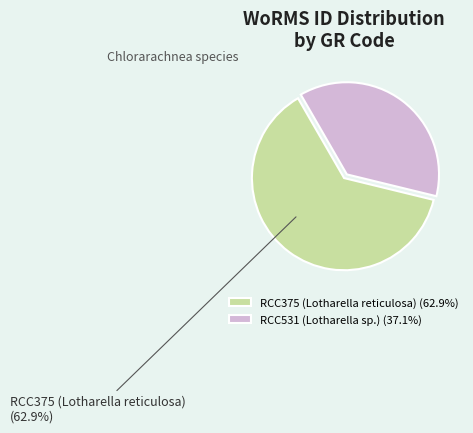

To the nearest percent, what is the difference between the largest and smallest slice percentages?

26%